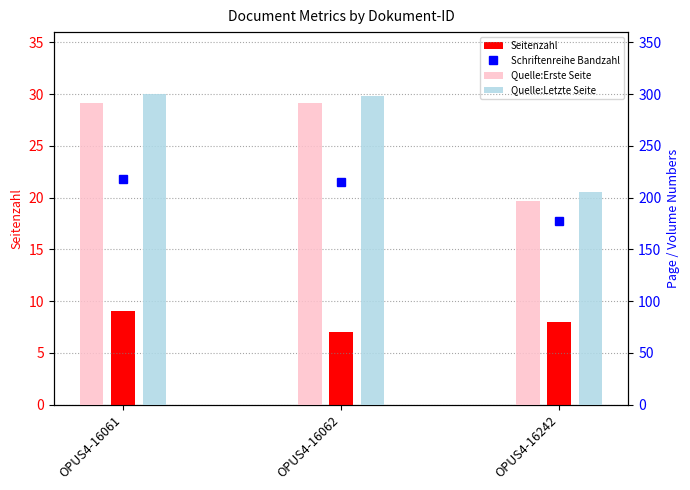

Reading left to right, transcribe all the data shown in this chart.

Seitenzahl: OPUS4-16061=9	OPUS4-16062=7	OPUS4-16242=8
Schriftenreihe Bandzahl: OPUS4-16061=218	OPUS4-16062=215	OPUS4-16242=177
Quelle:Erste Seite: OPUS4-16061=291	OPUS4-16062=291	OPUS4-16242=197
Quelle:Letzte Seite: OPUS4-16061=300	OPUS4-16062=298	OPUS4-16242=205